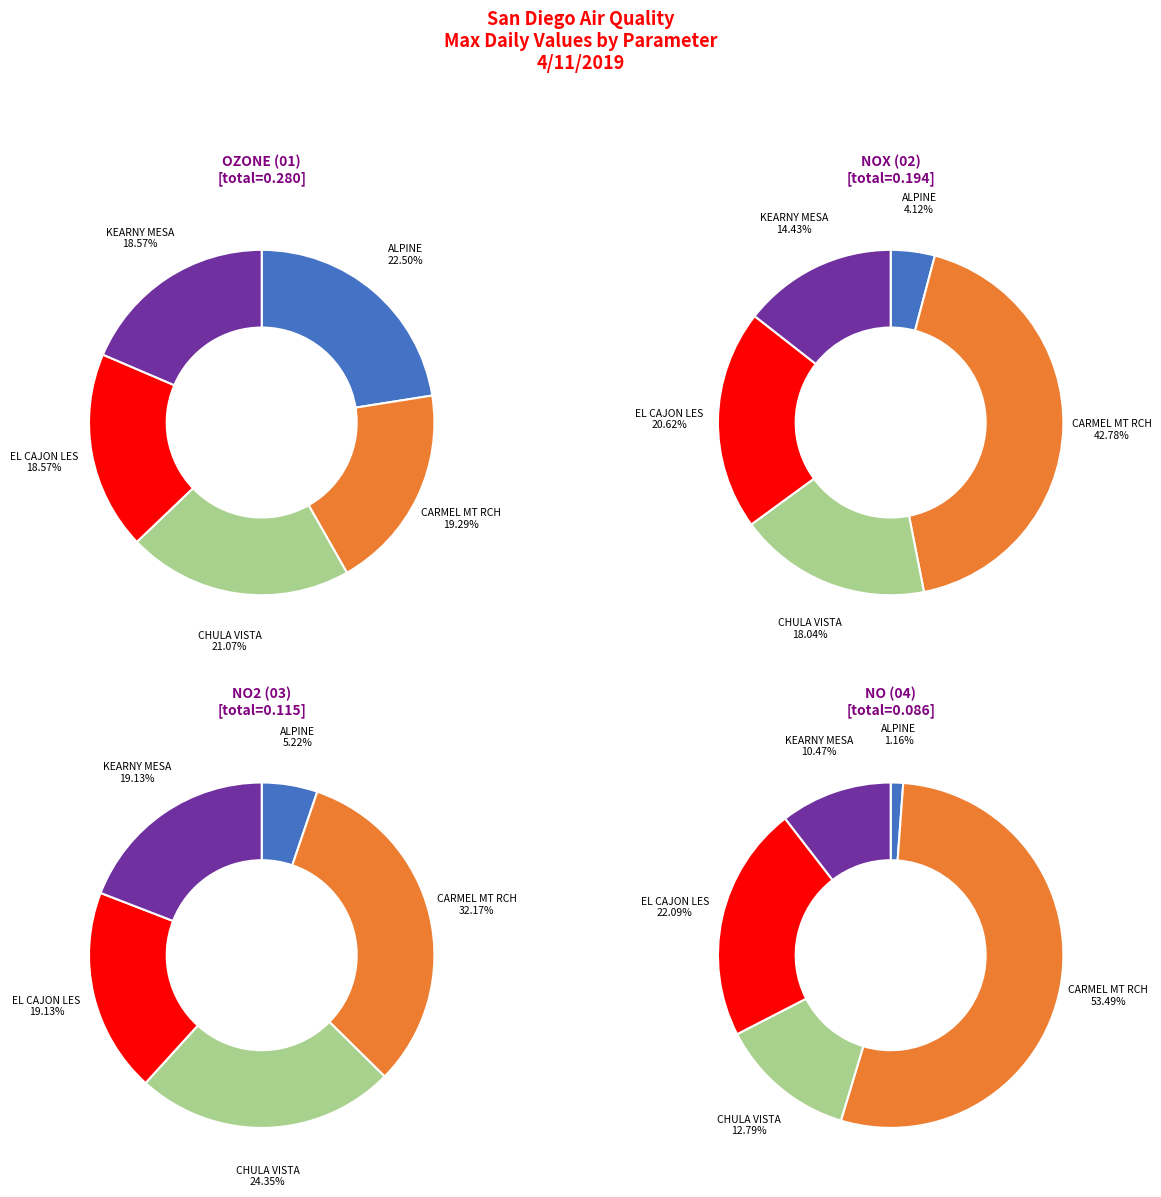

How many slices are in this pie chart?

5